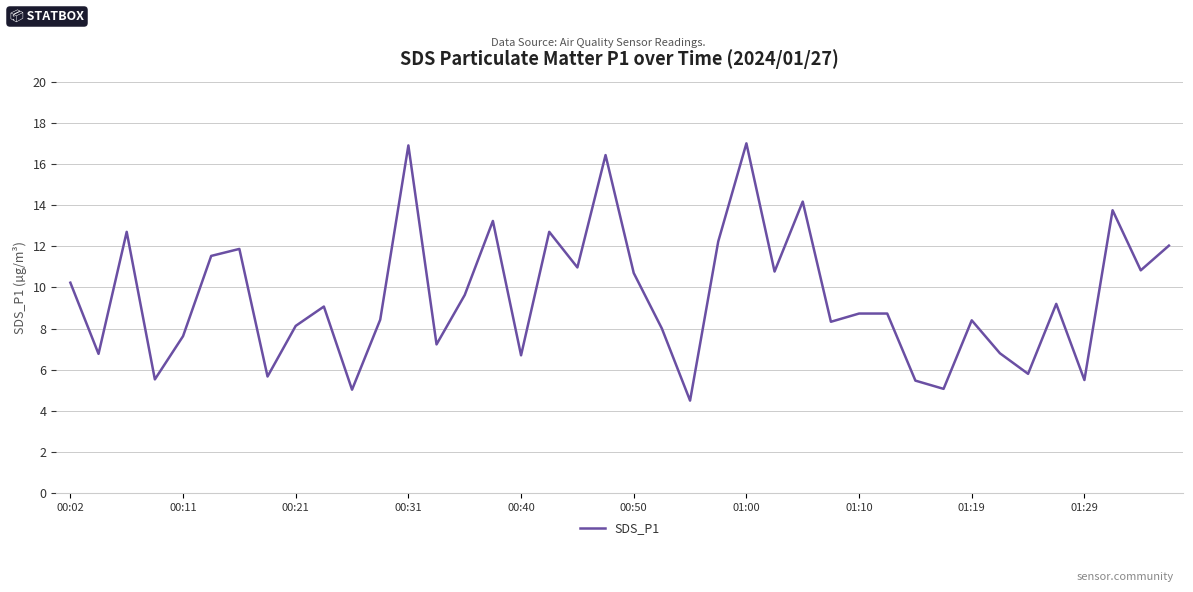

What is the maximum value shown in the chart?

17.0